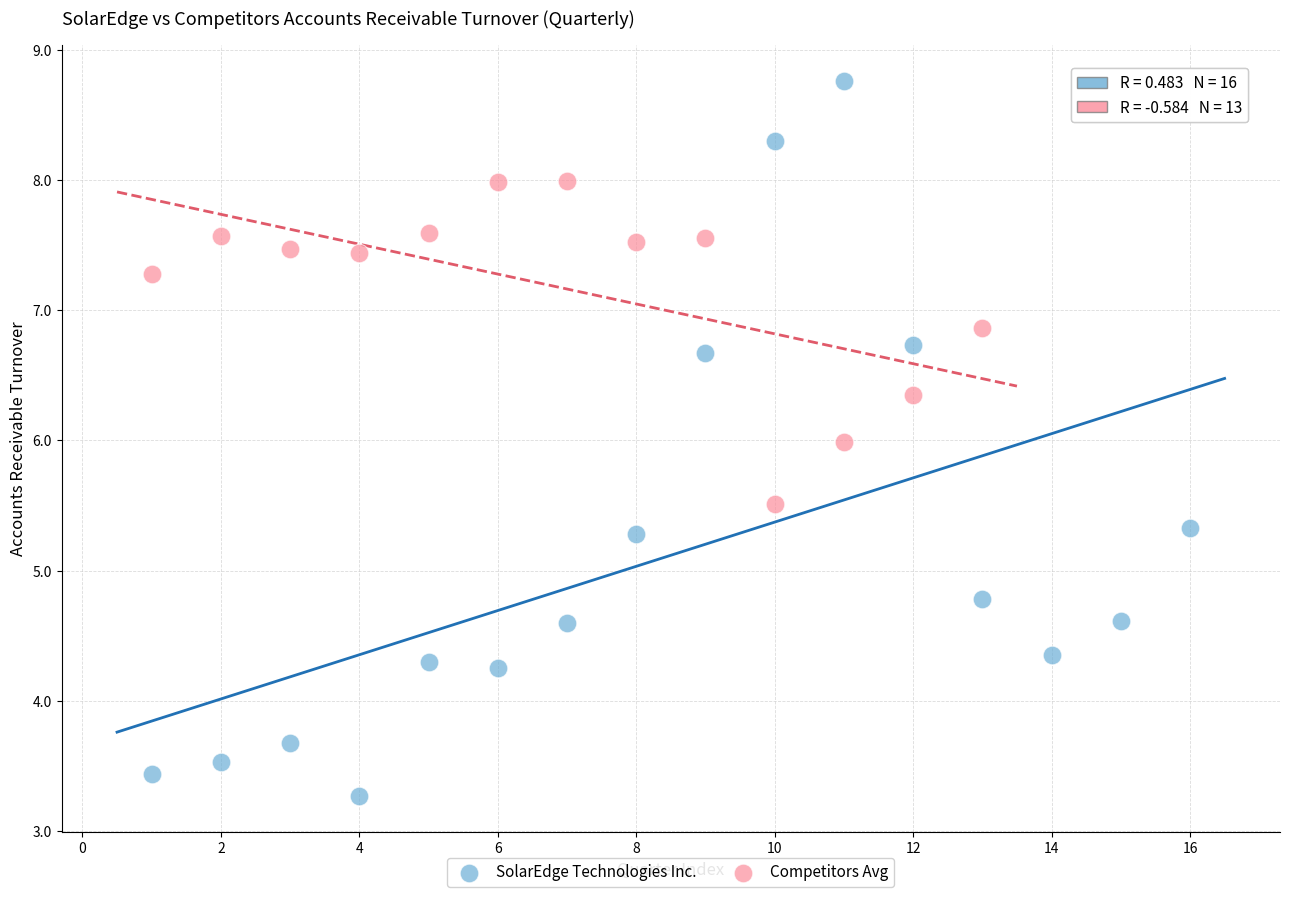

Which series contains the lowest Y value?

SolarEdge Technologies Inc.